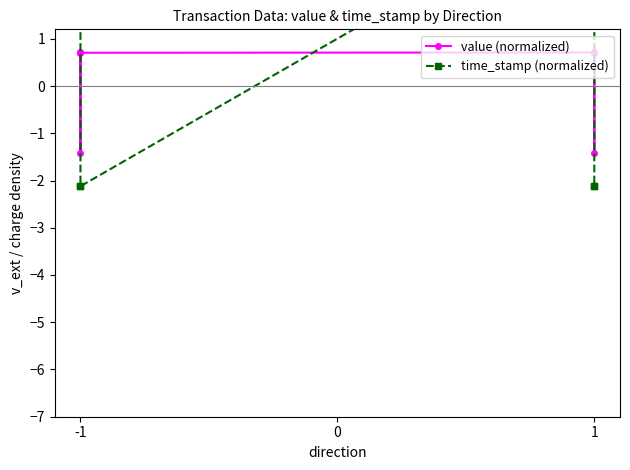

At which label does time_stamp (normalized) reach its peak?

-1